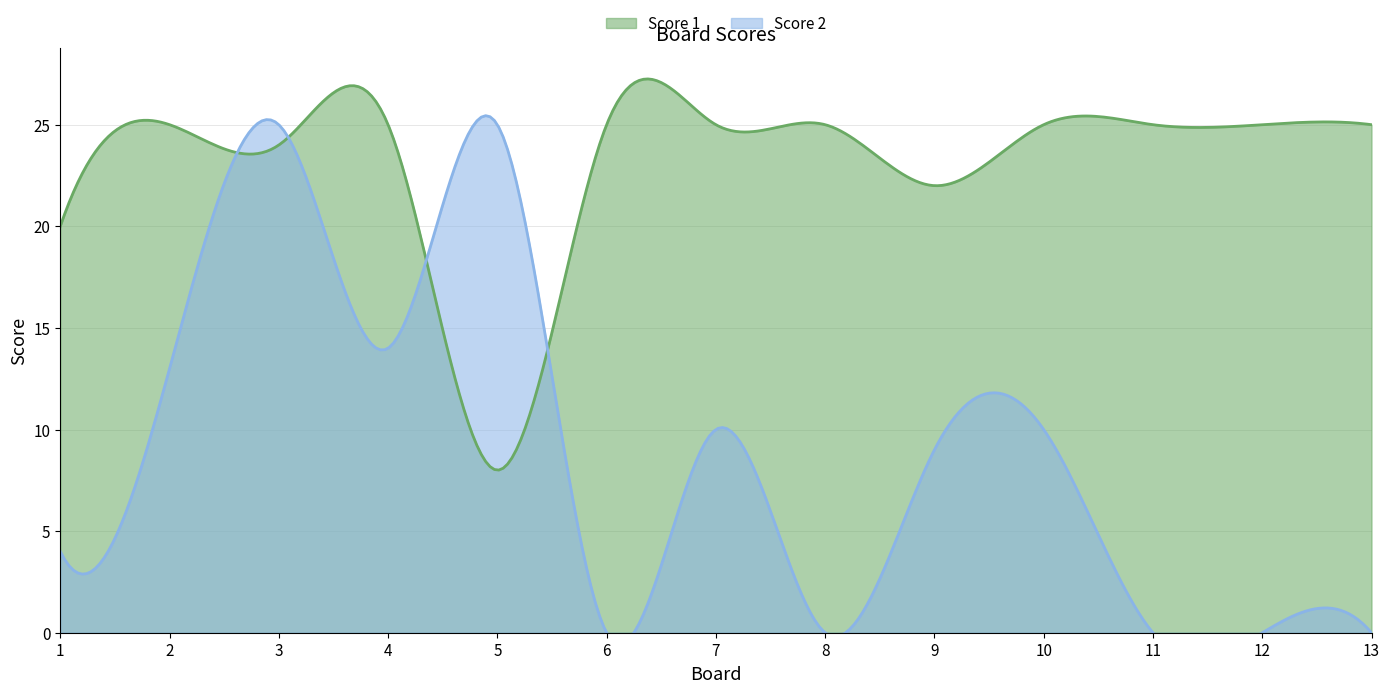

How many times do Score 1 and Score 2 cross each other?

4